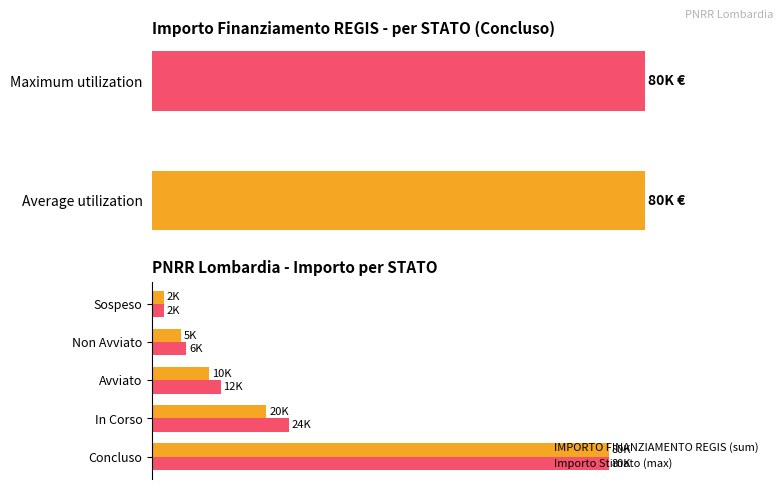

Between Concluso and Avviato, which series saw the biggest shift?

IMPORTO FINANZIAMENTO REGIS (sum)